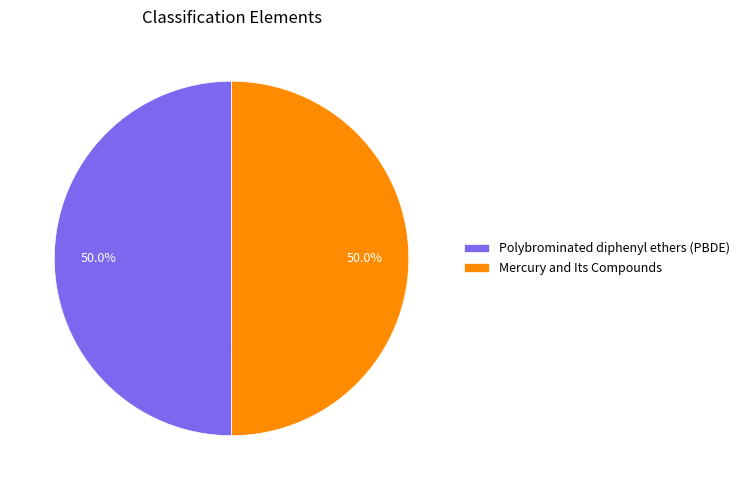

What is the ratio of the value at Polybrominated diphenyl ethers (PBDE) to the value at Mercury and Its Compounds?

1.0